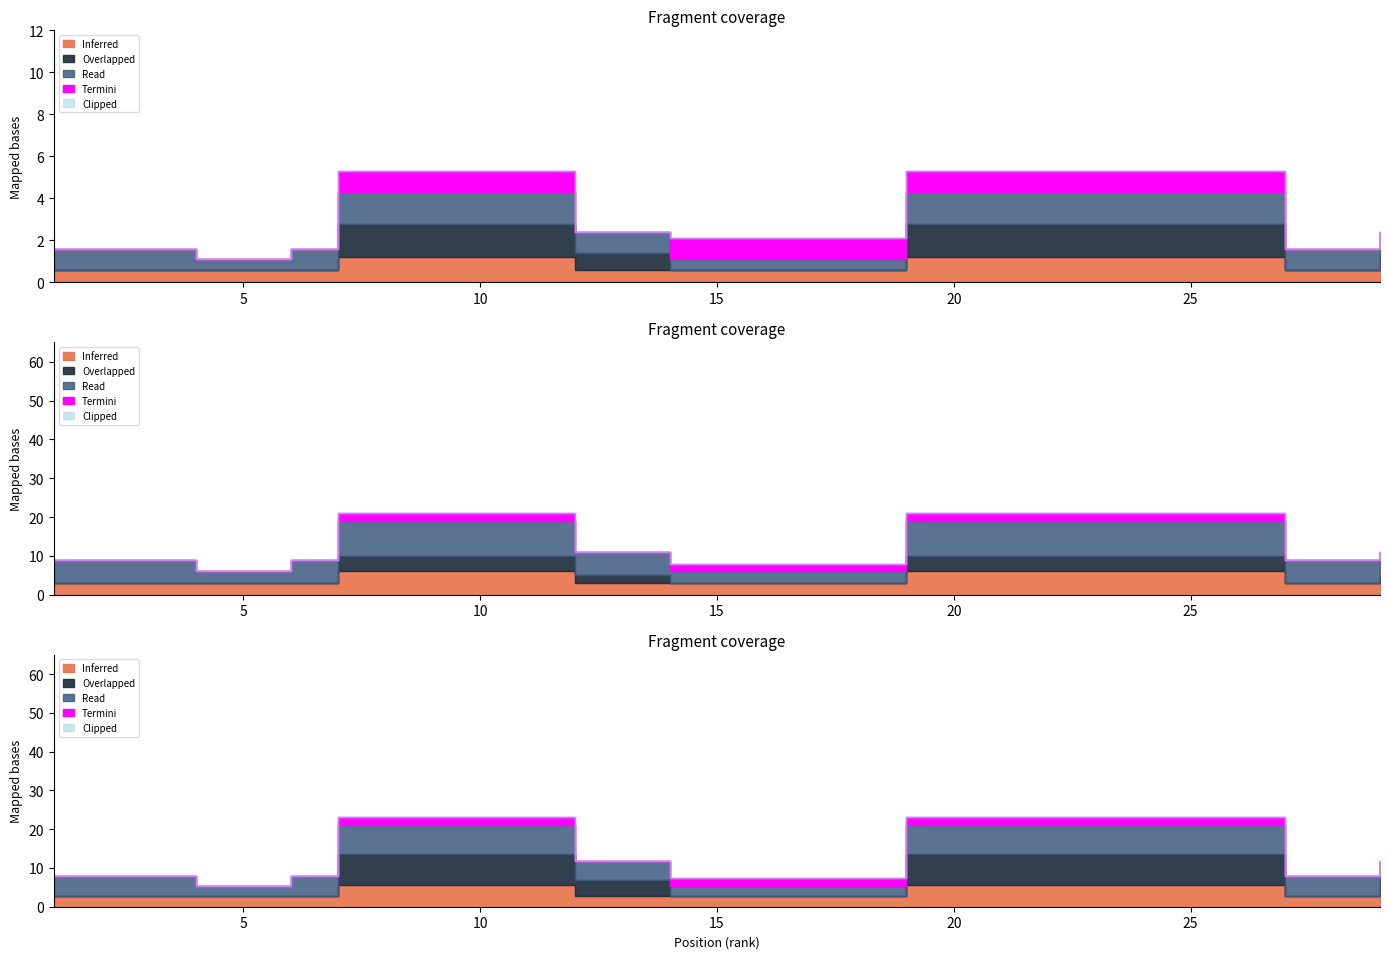

The Inferred series shows 1 at 27. True or false?

False